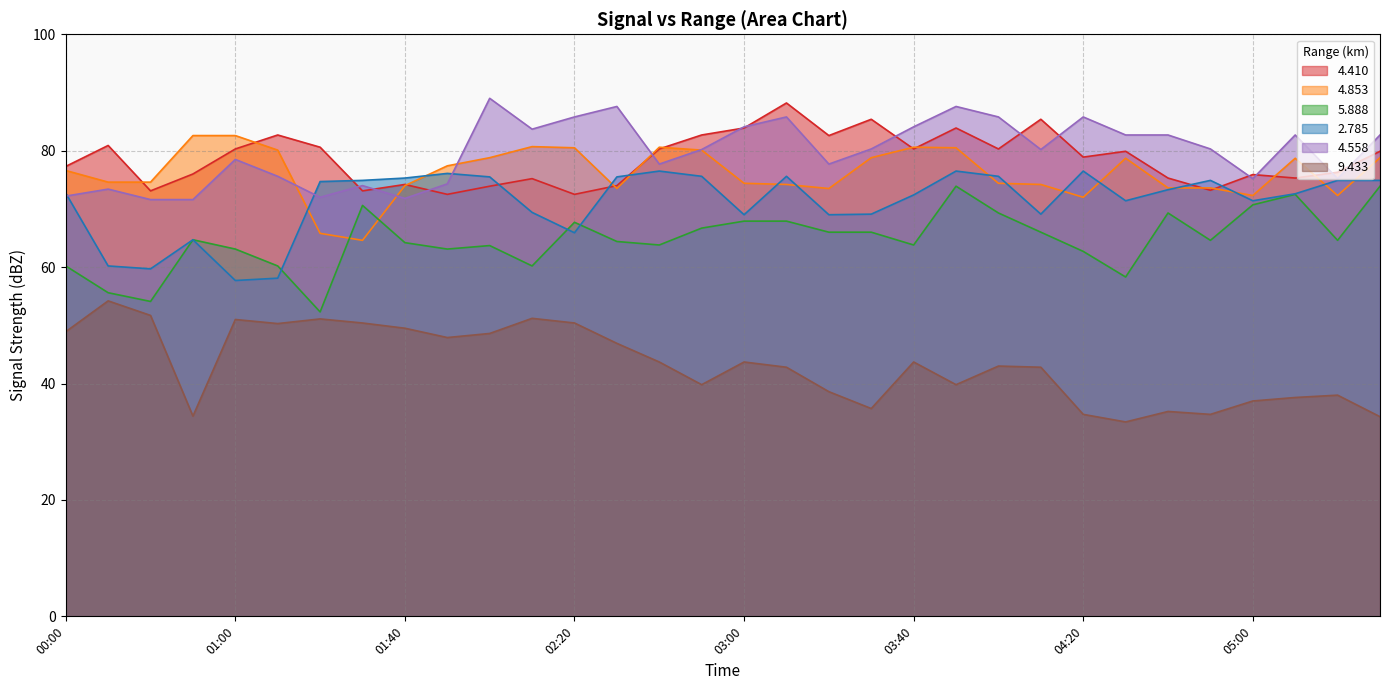

At which label does   5.888 reach its minimum?

01:20